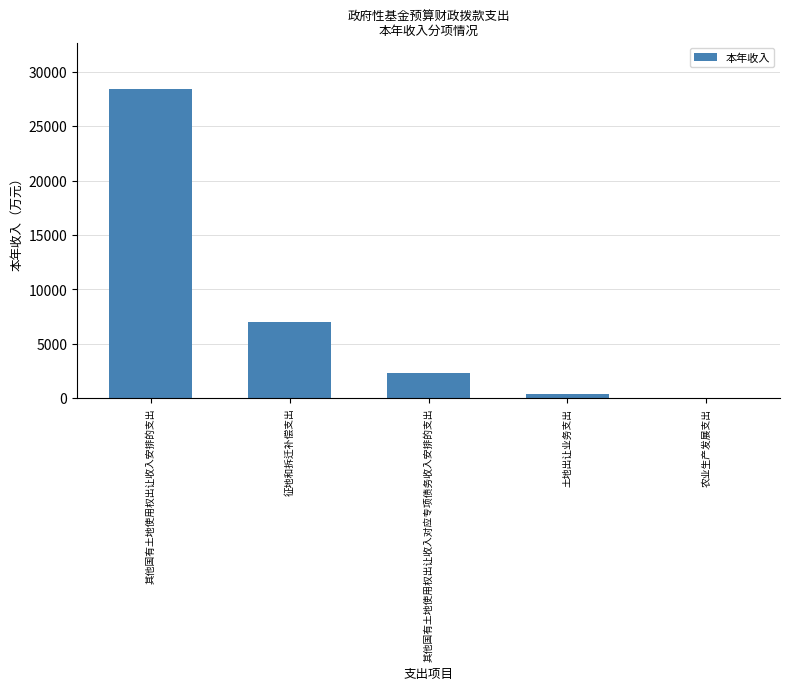

The value at 农业生产发展支出 is 16.5. True or false?

True